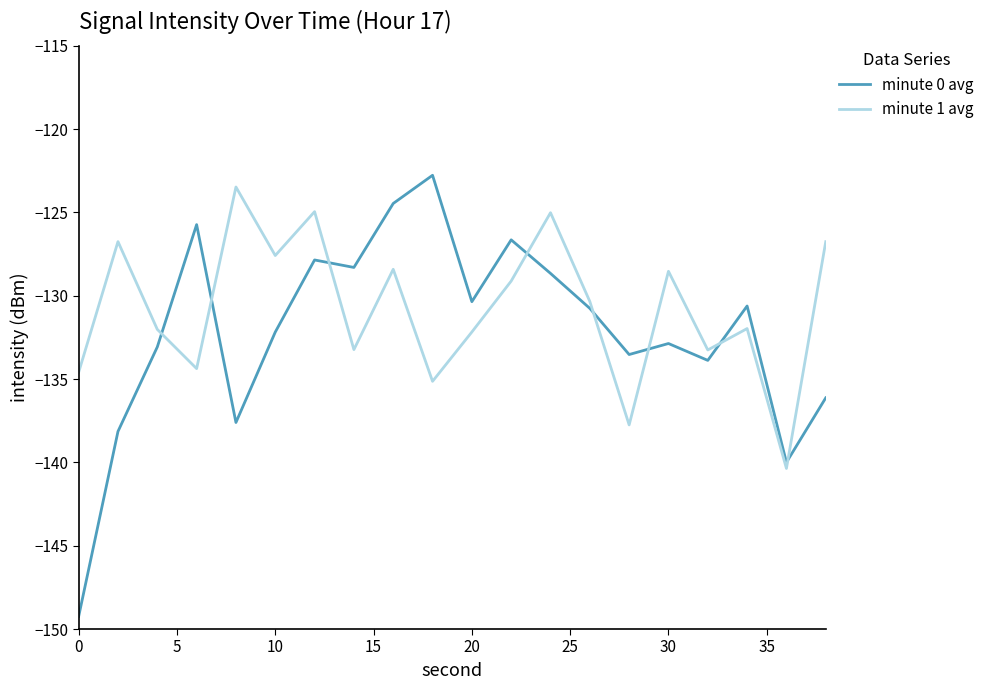

What are all the series names shown in the legend?

minute 0 avg, minute 1 avg